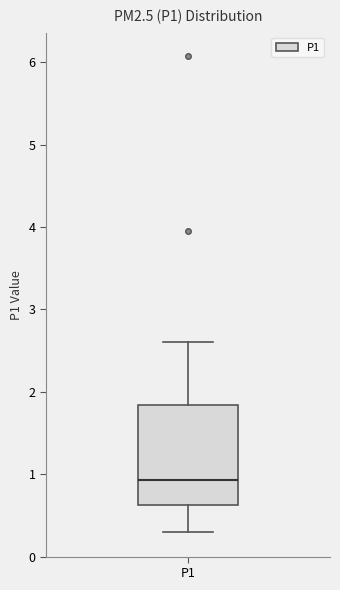

Read this box plot against the y-axis: the position of the median line, the range covered by the box, and the ends of both whiskers. The values are not printed on the chart, so give them approximately, as read against the axis.

median 0.9, box 0.6 to 1.8, whiskers 0.3 to 2.6